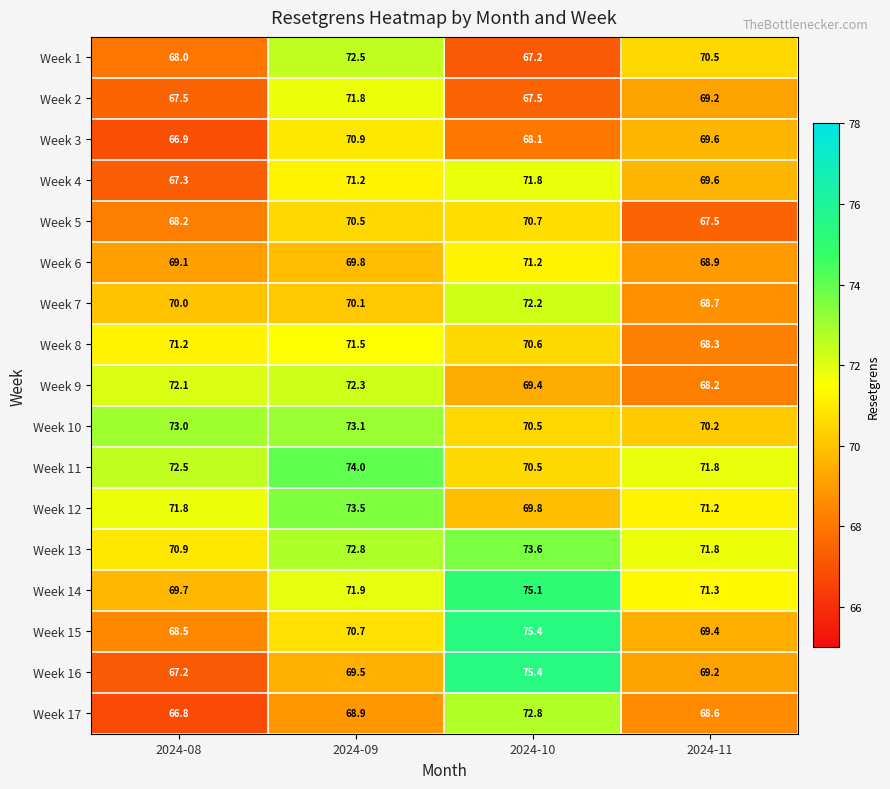

Which category has the highest value in the Week 1 series?

2024-09